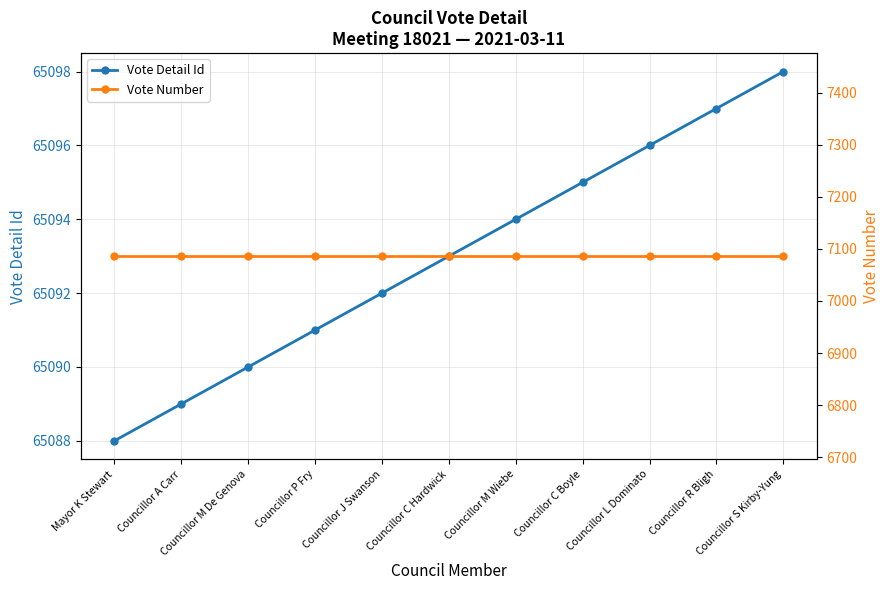

Which series has the largest range (max minus min)?

Vote Detail Id